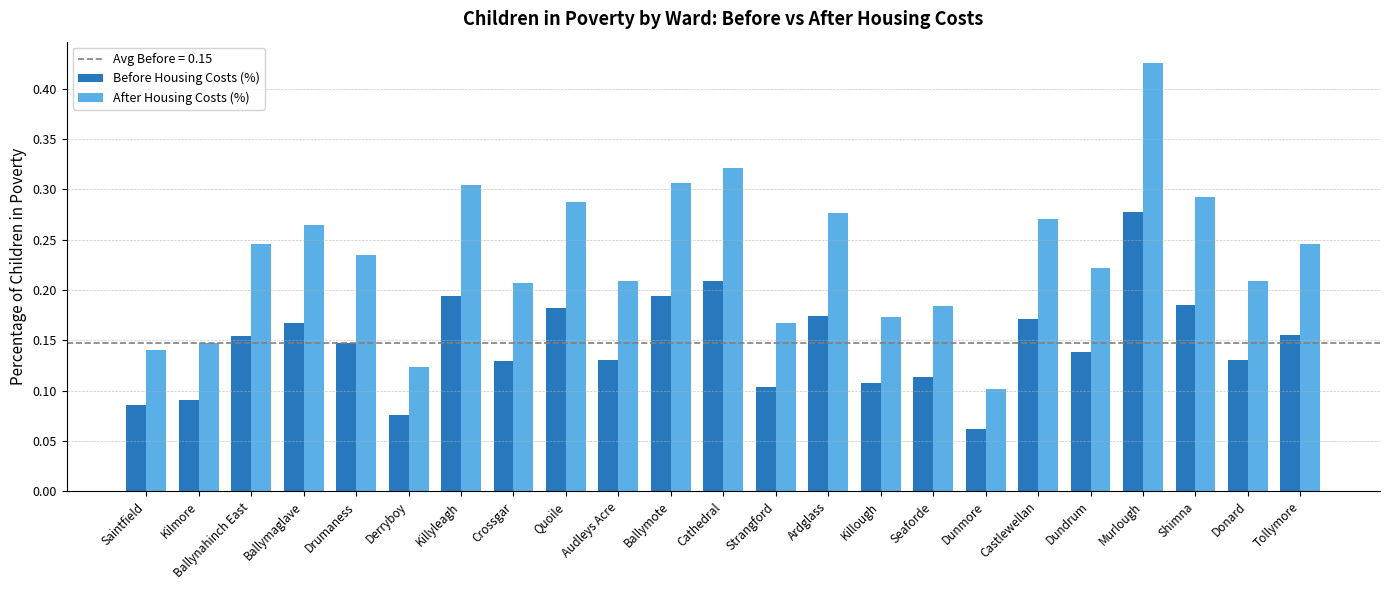

Which series has the largest range (max minus min)?

After Housing Costs (%)